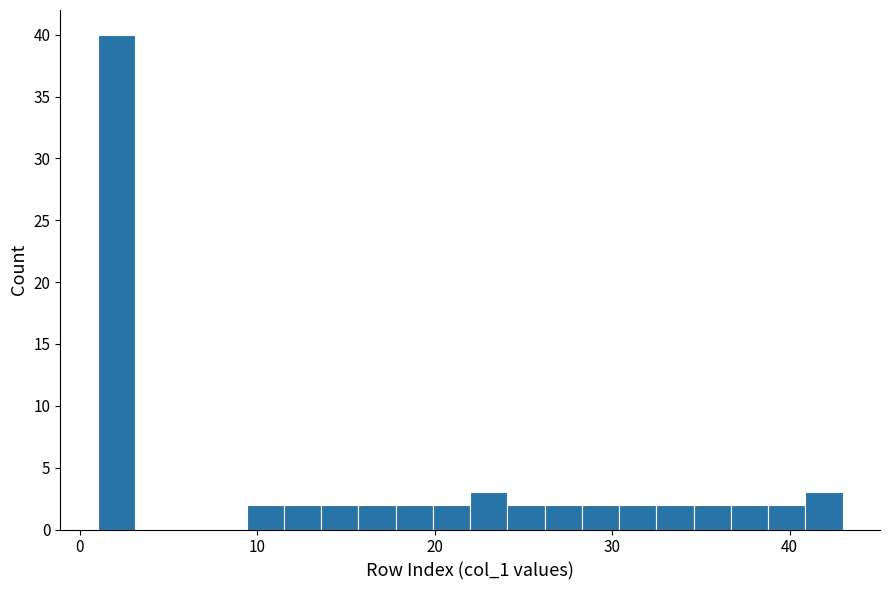

Read against the x-axis, roughly where is the centre of the tallest bar?

2